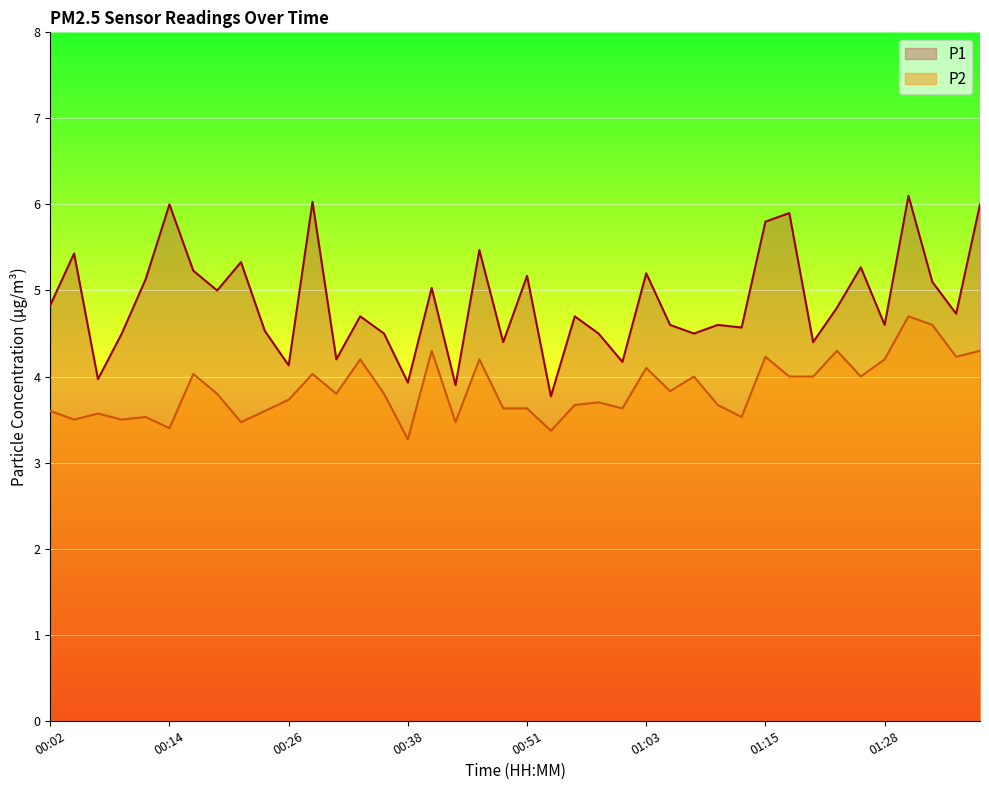

The P1 series shows 4.7 at 00:34. True or false?

True